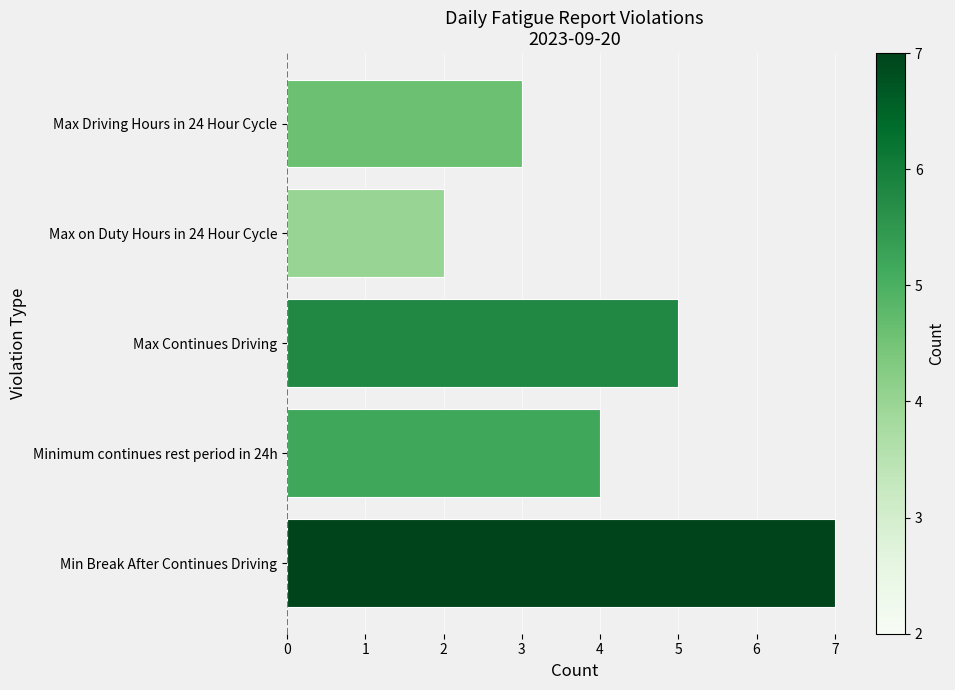

How many categories are shown in the chart?

5